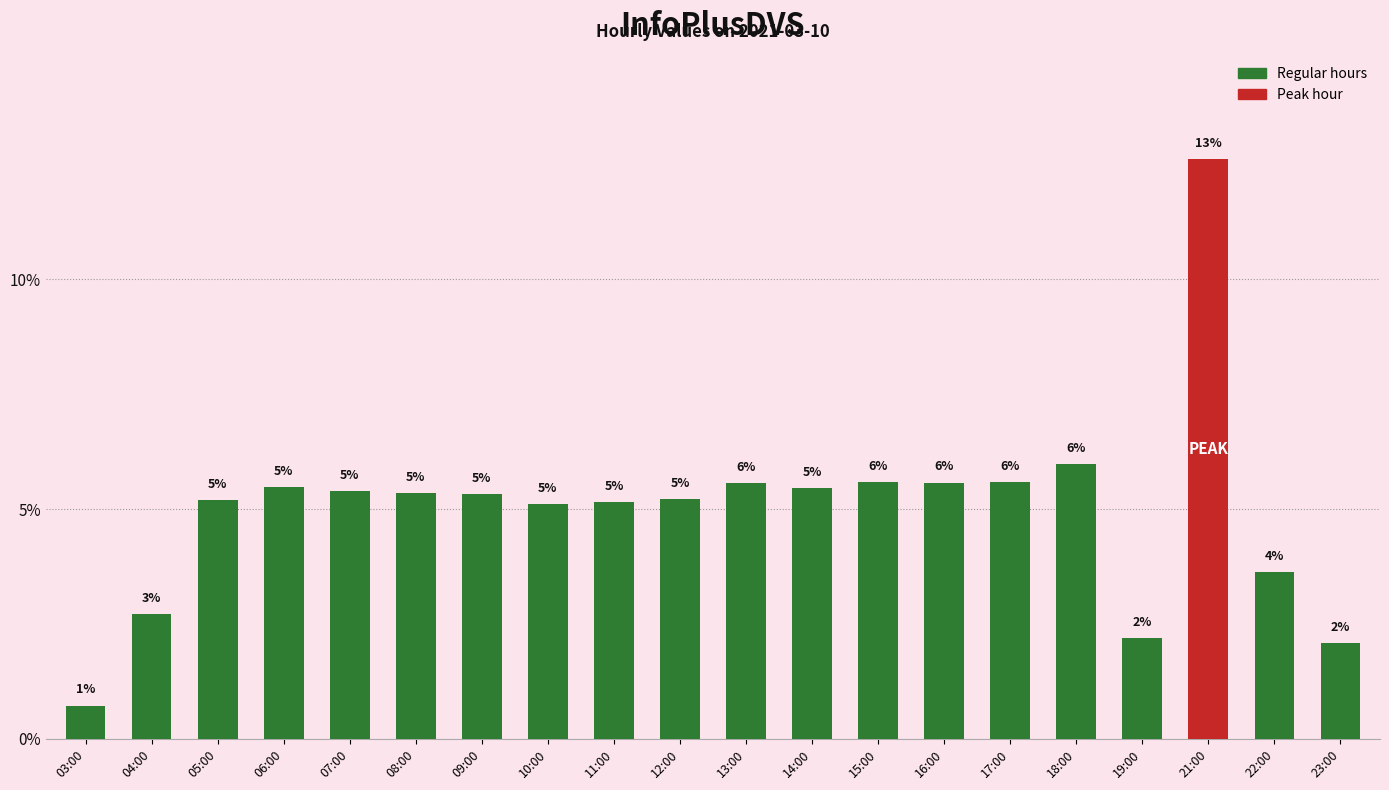

What is the label of the 20th bar from the left?

23:00